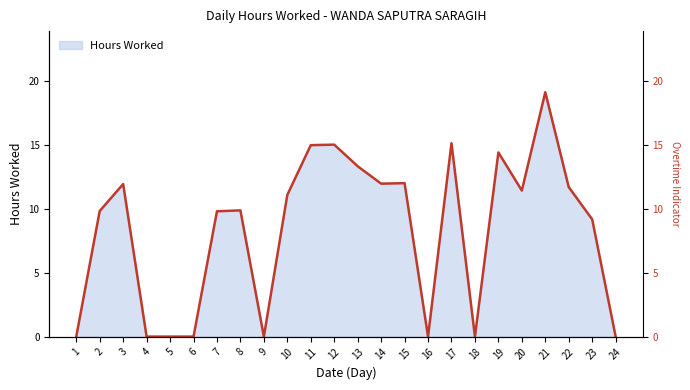

How many points are lower than both their immediate neighbors (excluding endpoints)?

5